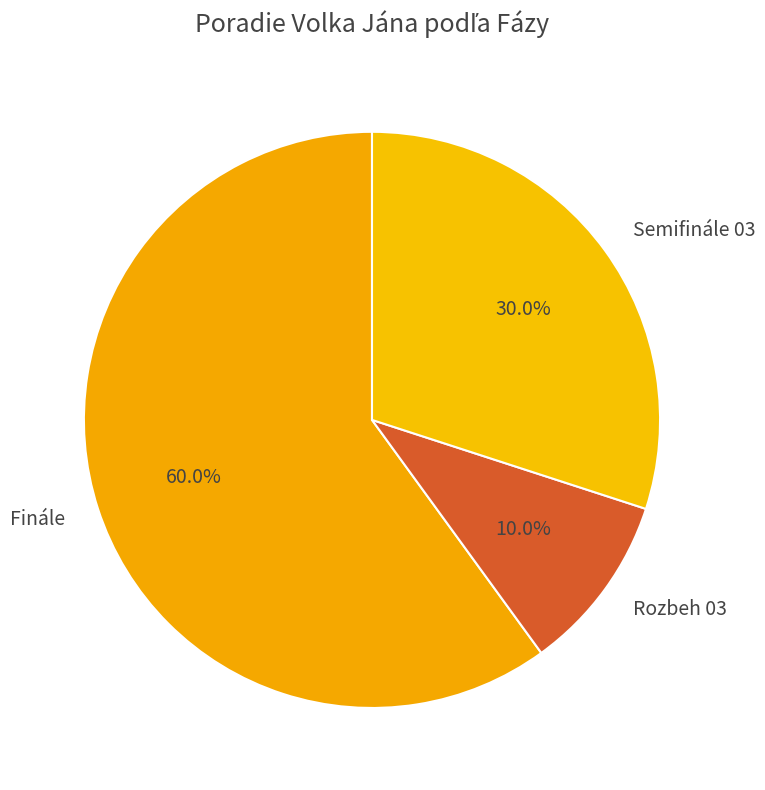

Which slice is the largest?

Finále